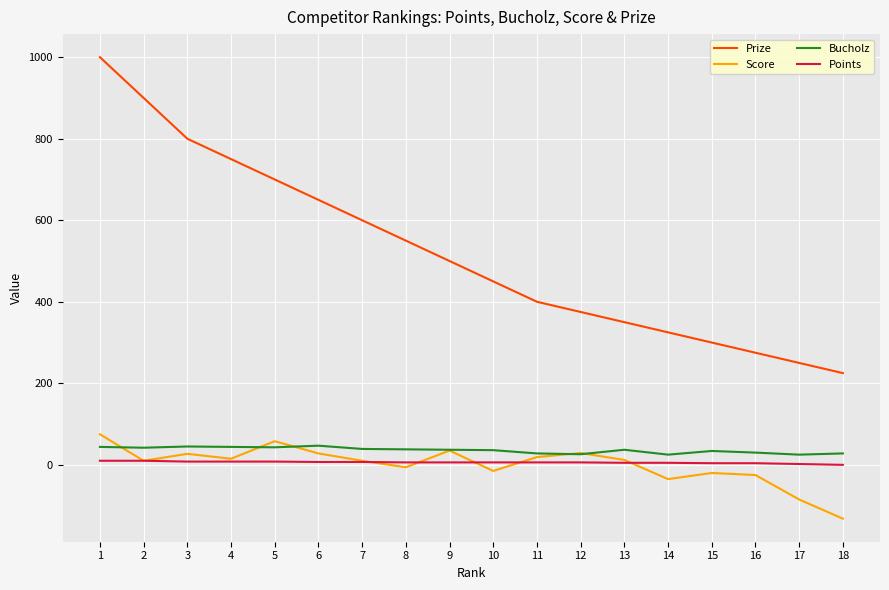

What is the sum of all Prize values?

9400